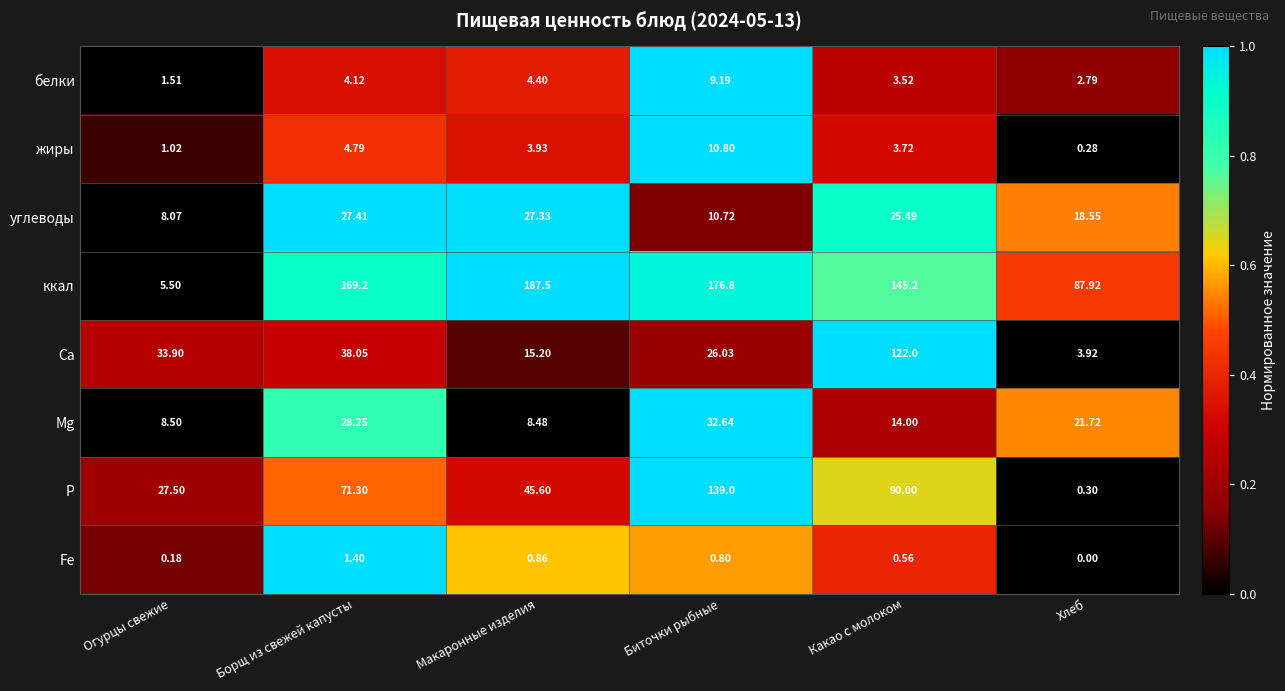

Between Какао с молоком and Хлеб, which series saw the biggest shift?

Са